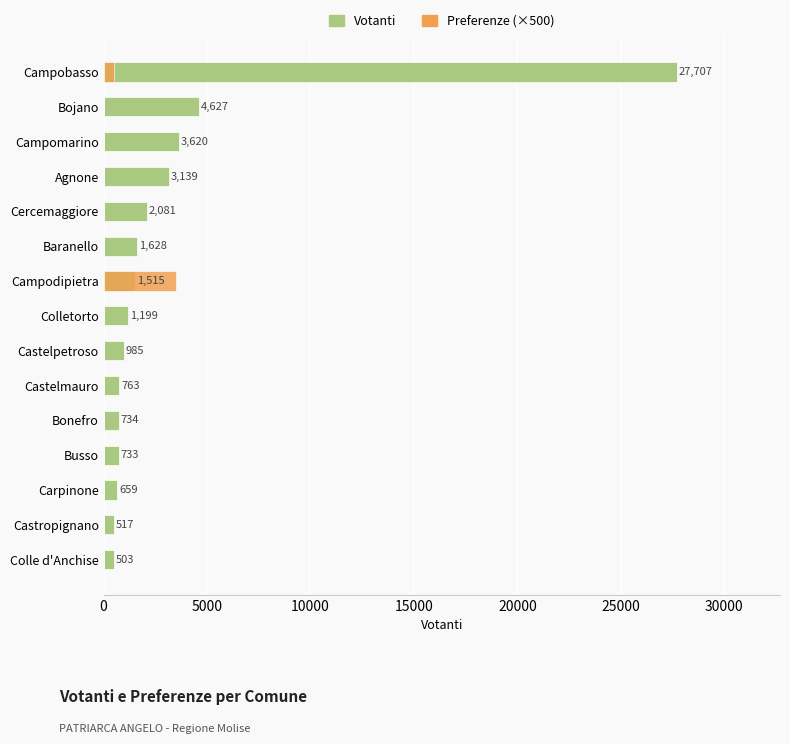

What are all the series names shown in the legend?

Votanti, Preferenze (×500)